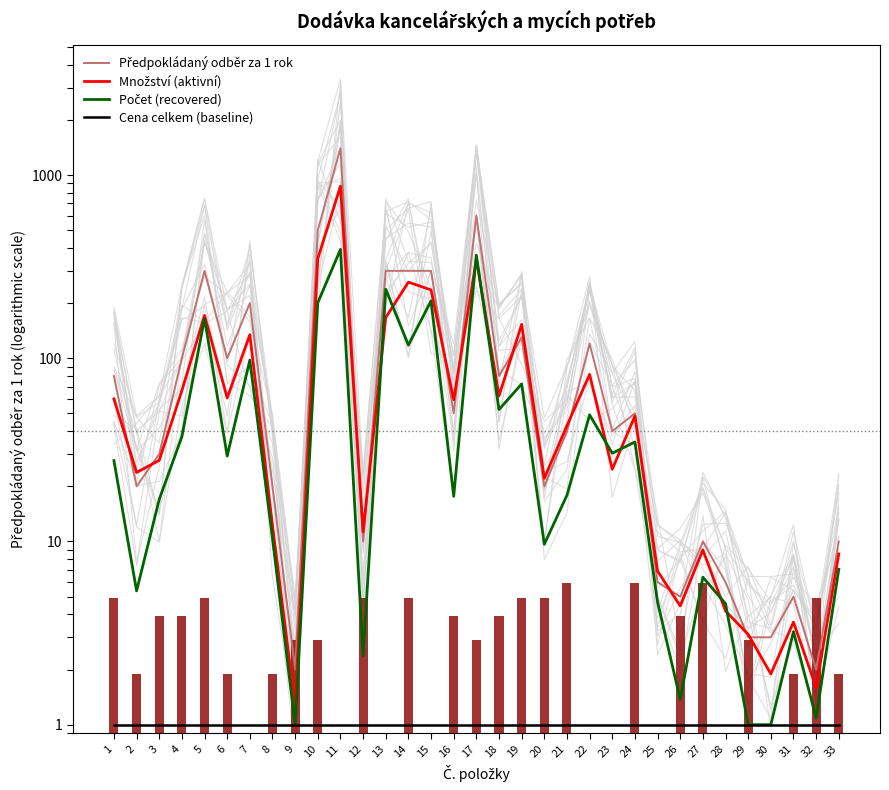

Which category has the lowest value across all series?

9